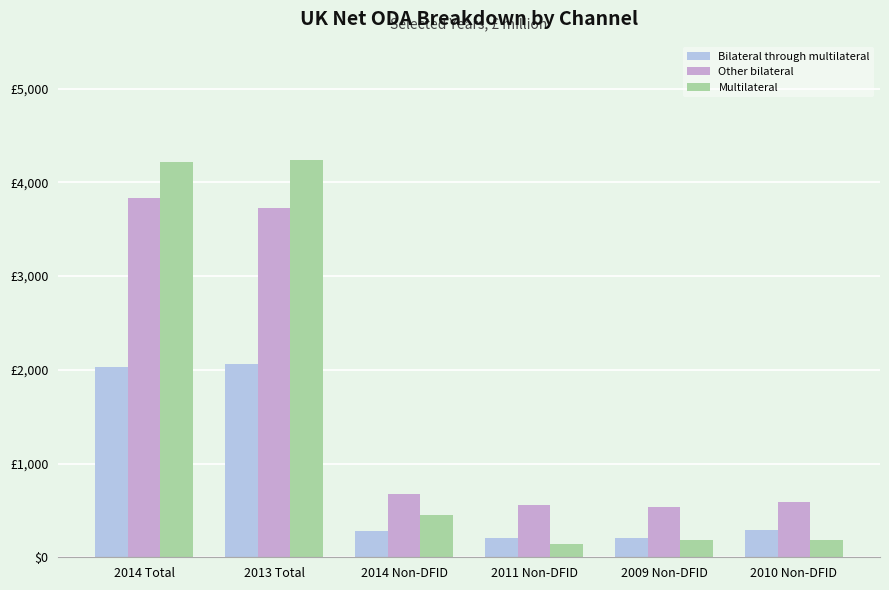

Which has a higher value, 2014 Non-DFID or 2010 Non-DFID?

2010 Non-DFID